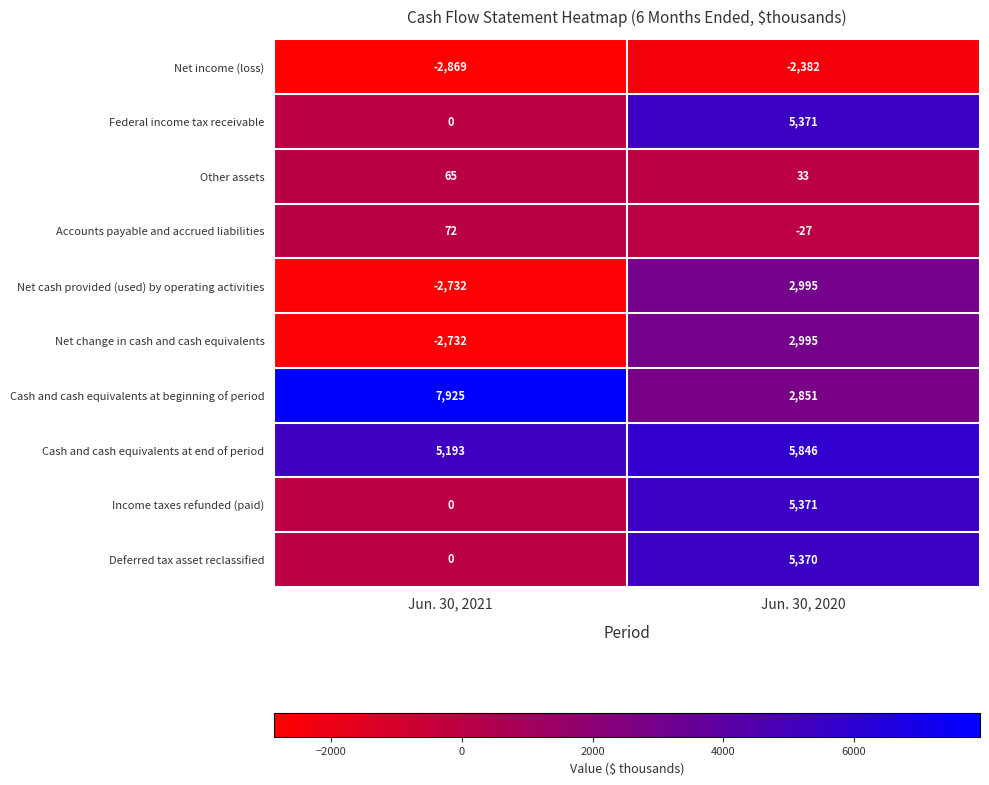

What is the minimum value shown in the chart?

-2869